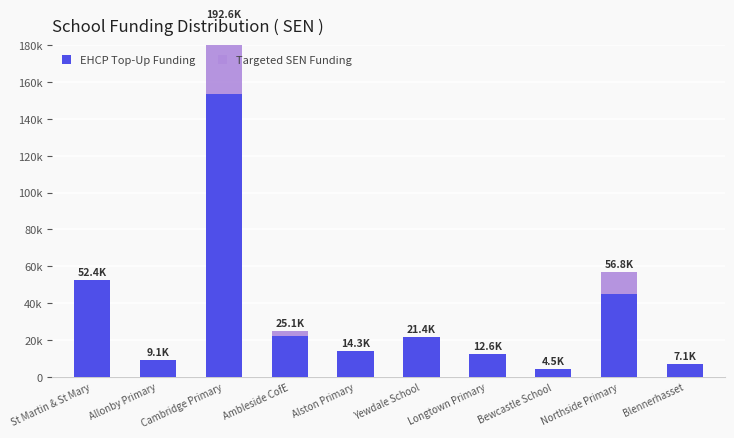

What is the label of the 5th bar from the right?

Yewdale School